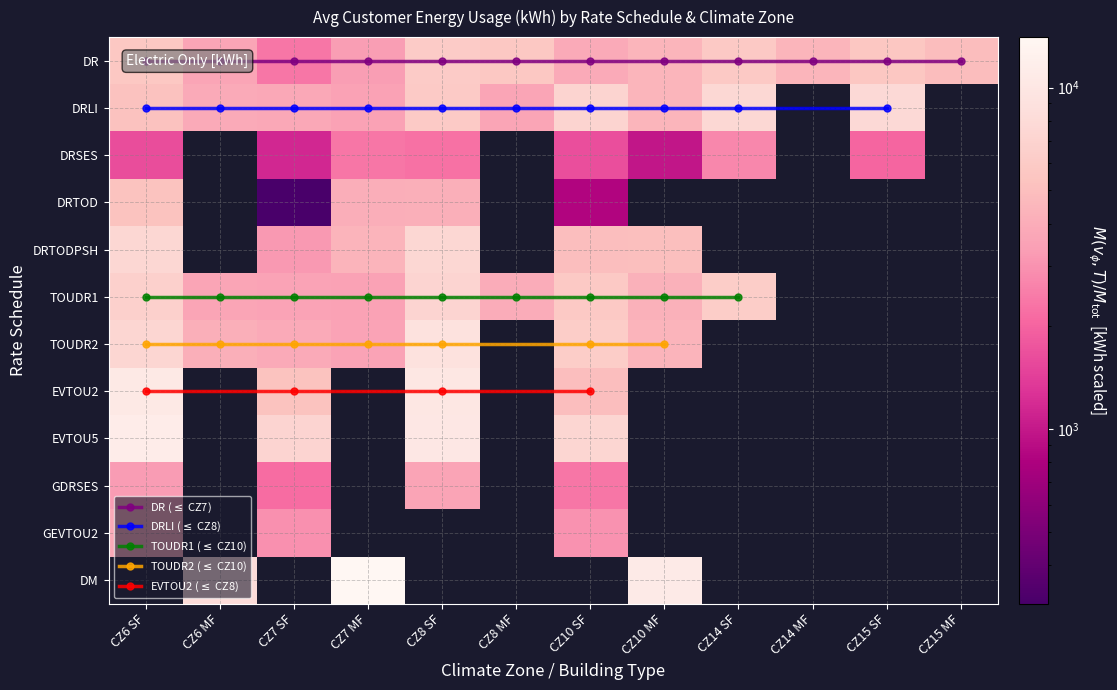

Is the value of EVTOU2 at 11 greater than the value of DRTODPSH at 1?

No